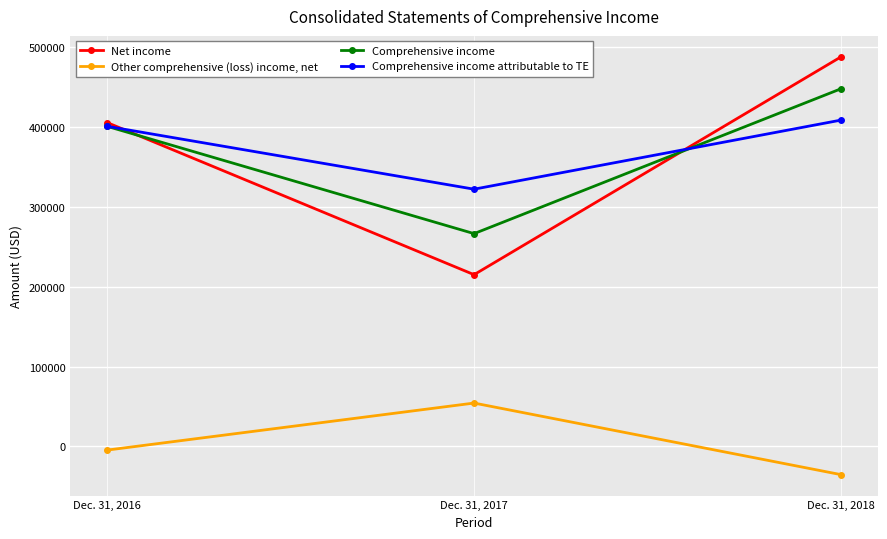

Is the value of Comprehensive income attributable to TE at Dec. 31, 2018 greater than the value of Comprehensive income at Dec. 31, 2017?

Yes